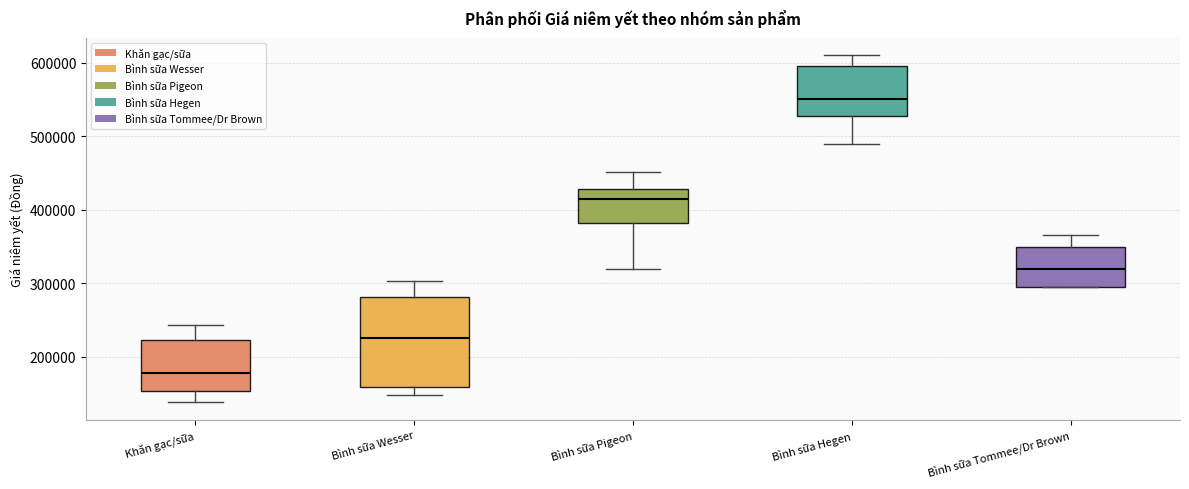

Which box's median line is the highest?

Bình sữa Hegen